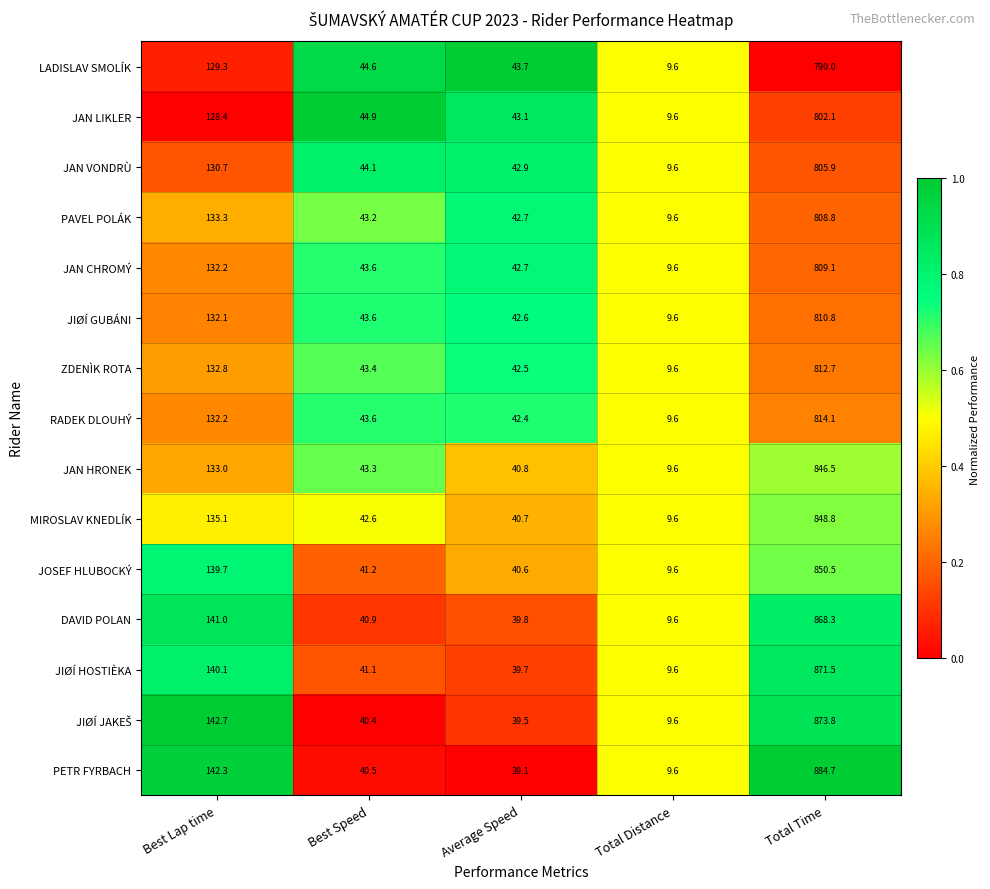

What is the average value of the PETR FYRBACH series?

223.2